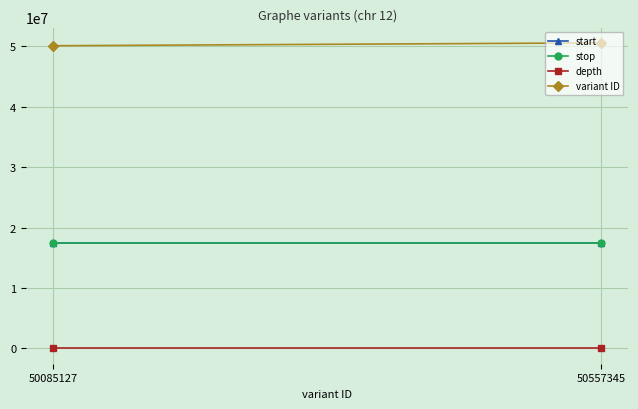

What is the spread (max minus min) of values at 50085127?

50085109